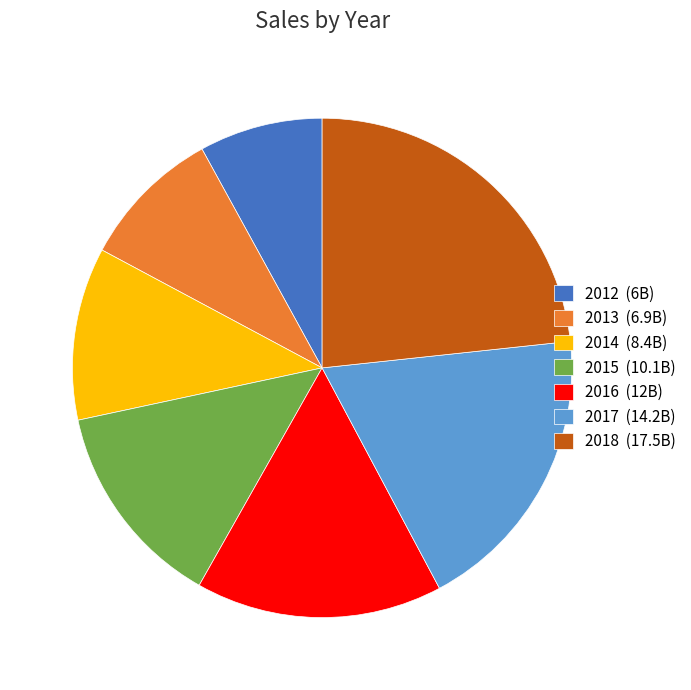

True or false: 2018 accounts for 11% of the total.

False